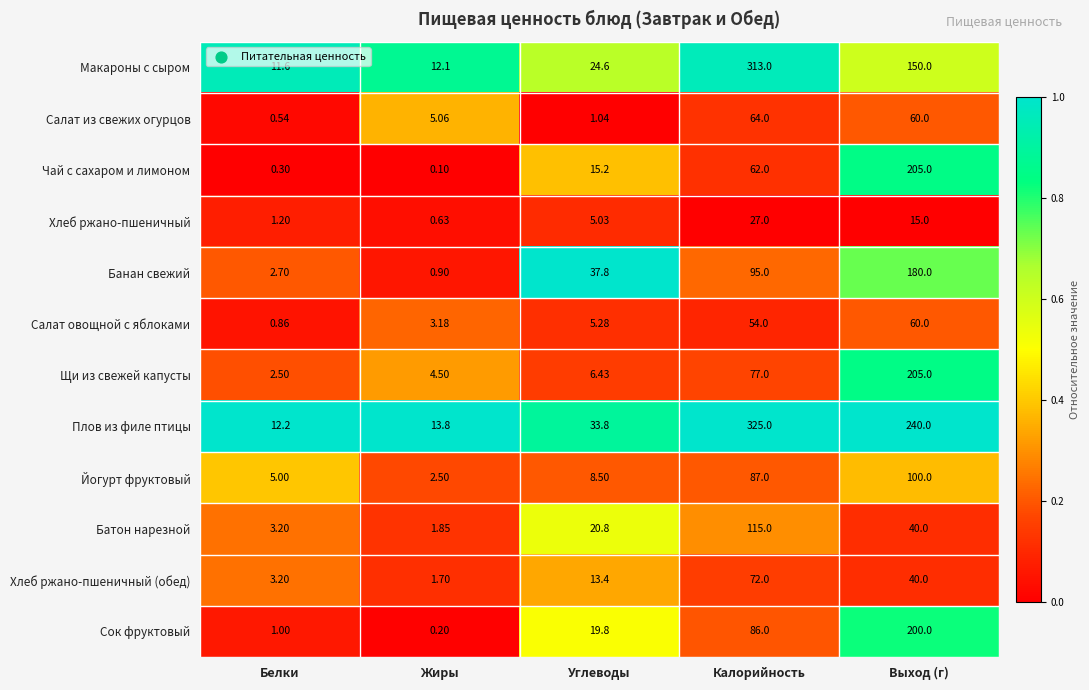

Rank the series at Жиры from lowest to highest value.

Чай с сахаром и лимоном, Сок фруктовый, Хлеб ржано-пшеничный, Банан свежий, Хлеб ржано-пшеничный (обед), Батон нарезной, Йогурт фруктовый, Салат овощной с яблоками, Щи из свежей капусты, Салат из свежих огурцов, Макароны с сыром, Плов из филе птицы